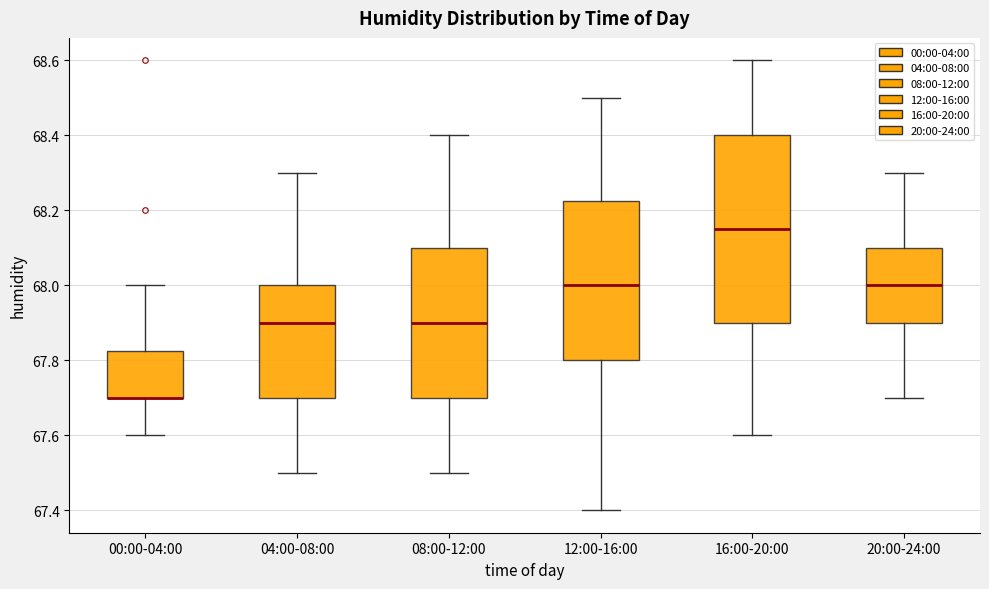

Reading left to right, transcribe this box plot: for each box, give where its median line is, the range the box spans, and where its two whiskers end, as read against the y-axis. The values are not printed on the chart, so give them approximately, as read against the axis.

00:00-04:00: median 67.70 (drawn on the box's lower edge), box 67.70 to 67.82, whiskers 67.60 to 68.00
04:00-08:00: median 67.90, box 67.70 to 68.00, whiskers 67.50 to 68.30
08:00-12:00: median 67.90, box 67.70 to 68.10, whiskers 67.50 to 68.40
12:00-16:00: median 68.00, box 67.80 to 68.22, whiskers 67.40 to 68.50
16:00-20:00: median 68.16, box 67.90 to 68.40, whiskers 67.60 to 68.60
20:00-24:00: median 68.00, box 67.90 to 68.10, whiskers 67.70 to 68.30